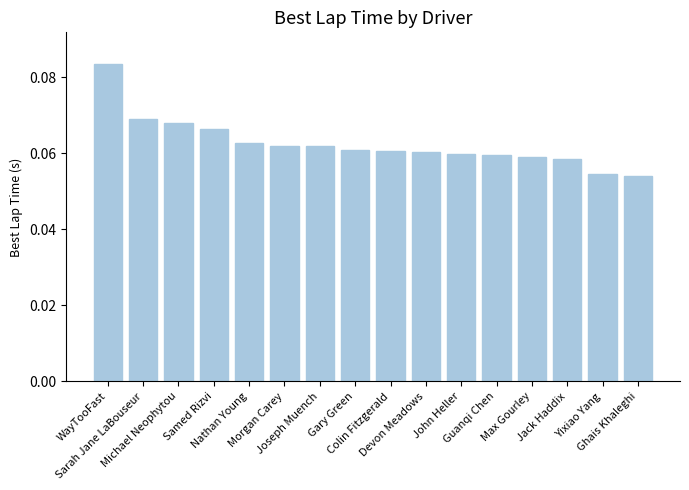

What is the sum of all values?

1.0